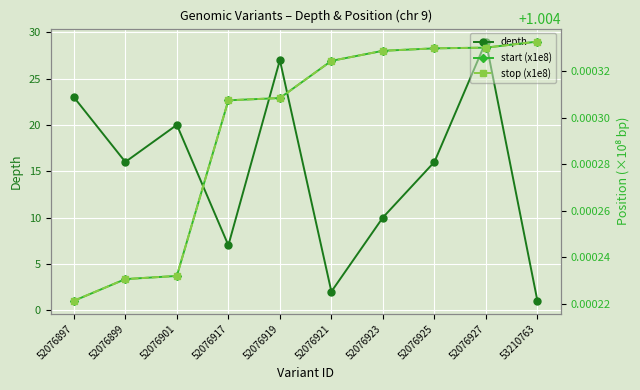

At which label does depth reach its minimum?

53210763